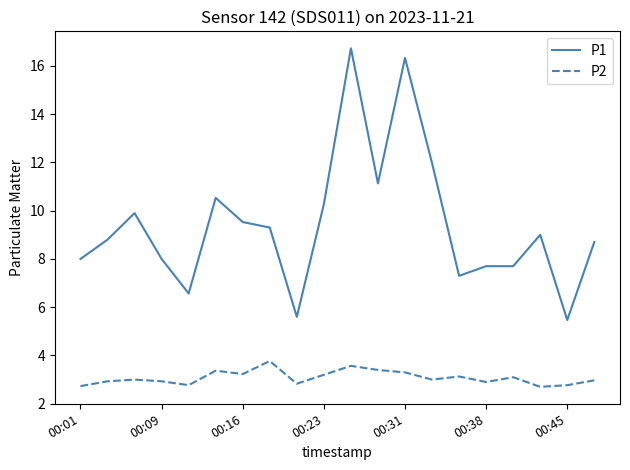

Which series has the largest total across all categories?

P1